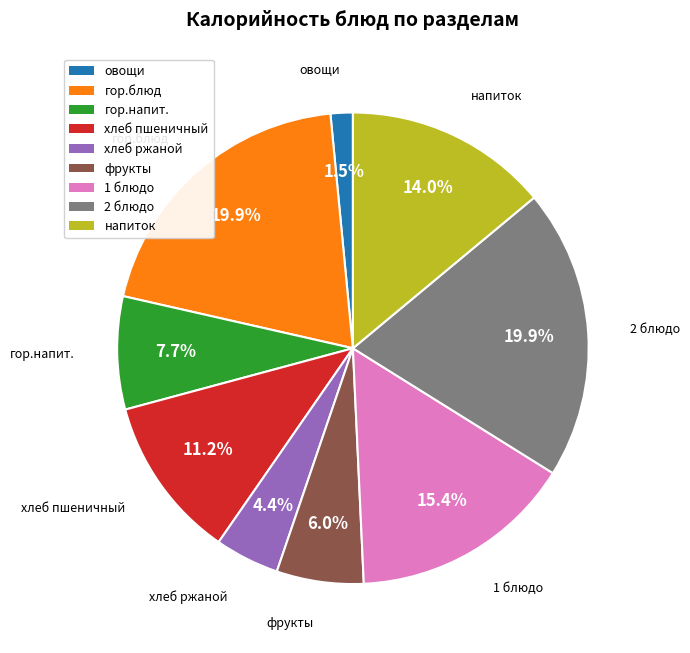

What is the ratio of the value at 1 блюдо to the value at 2 блюдо?

0.8